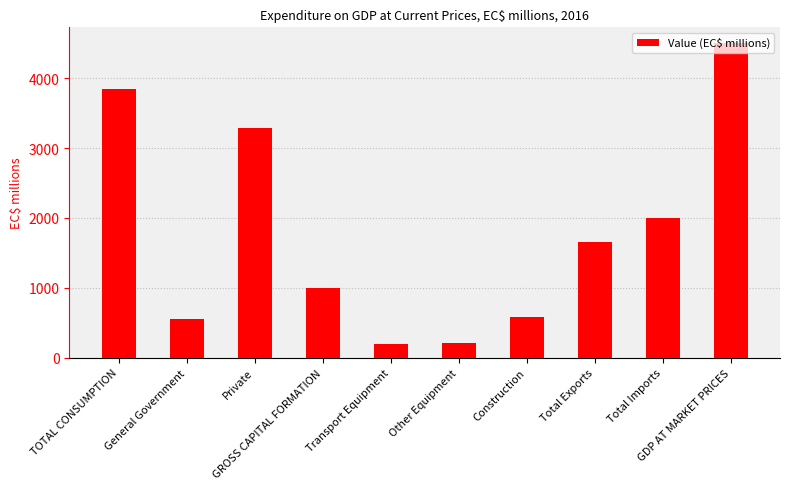

Approximately how many times larger is the value at Private compared to Total Exports?

2.0